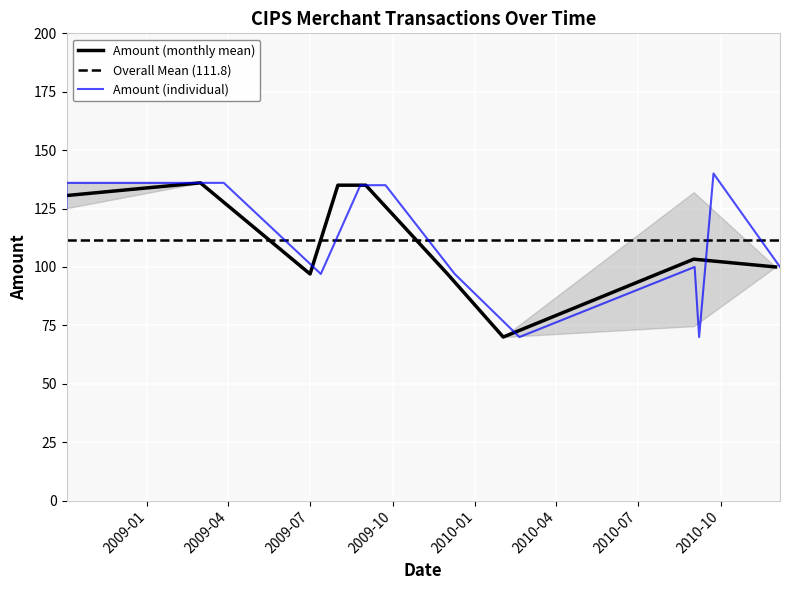

Reading left to right, list all the values displayed in this chart.

125	136	136	97	135	135	97	70	100	70	140	100